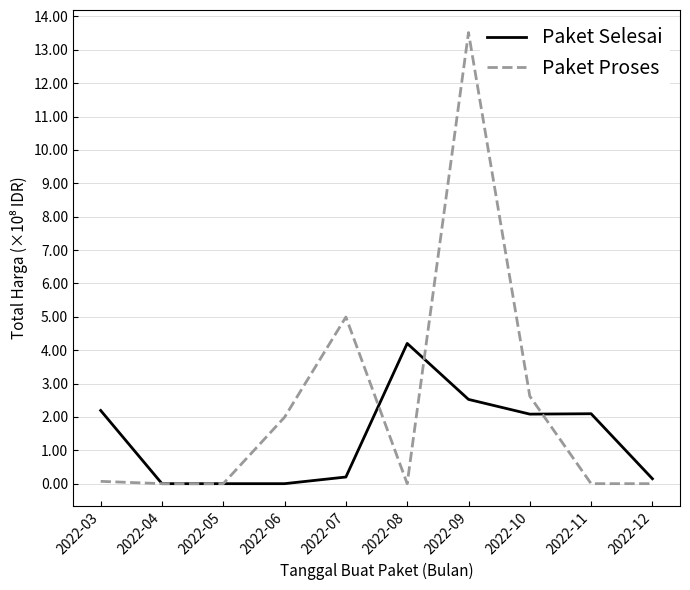

Which series has the largest total across all categories?

Paket Proses